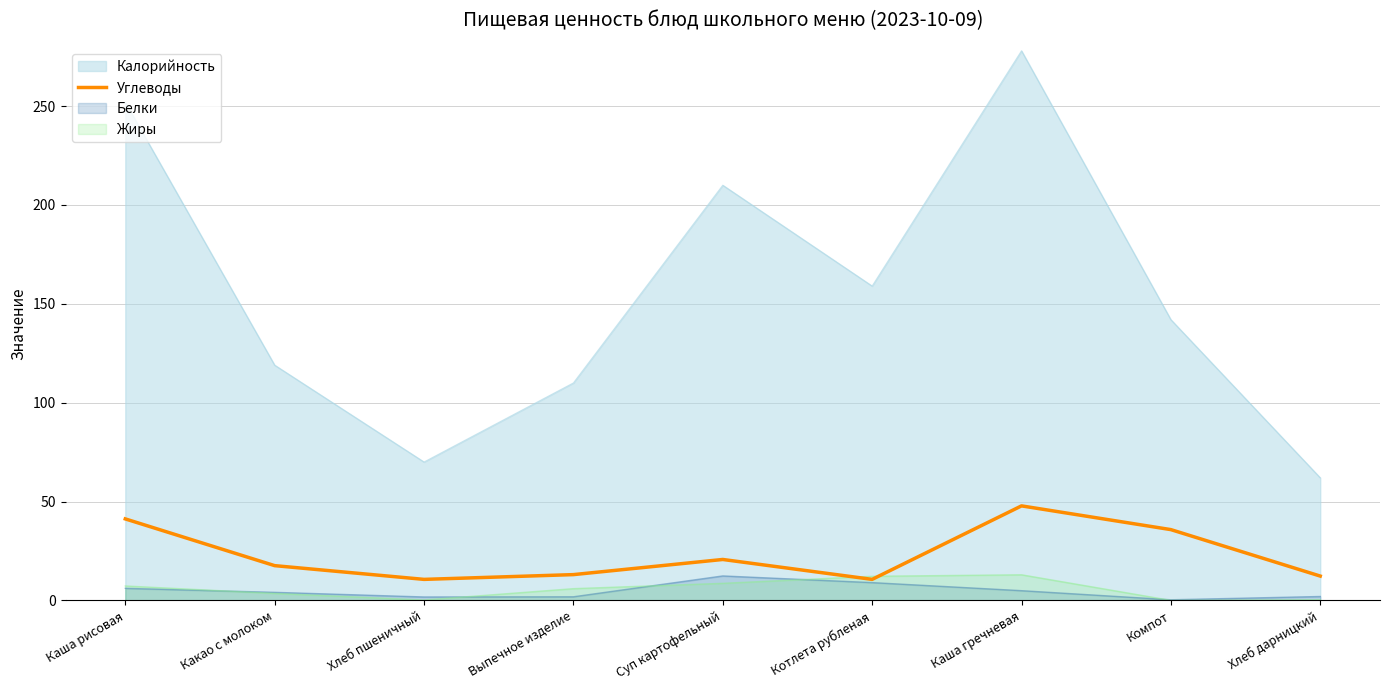

Does the chart display data point markers on the line(s)?

No